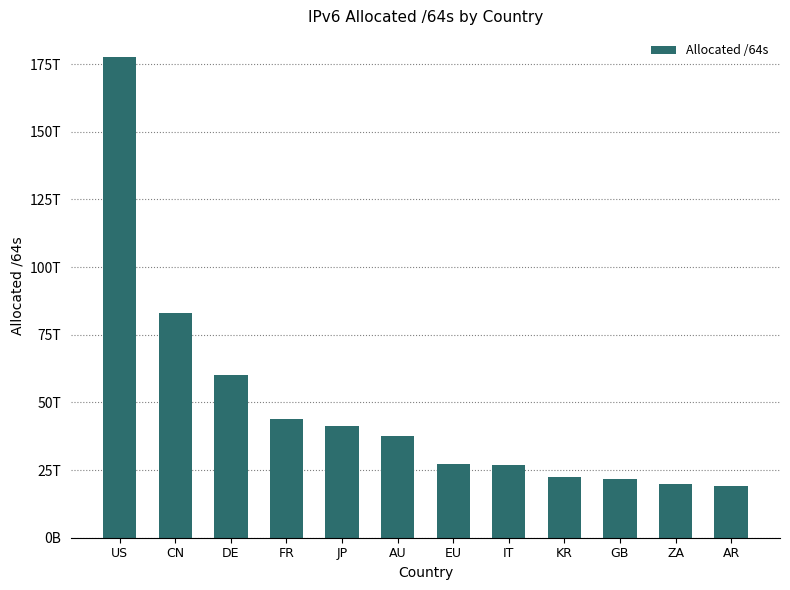

What is the value of the 10th bar from the left?

21672413954048